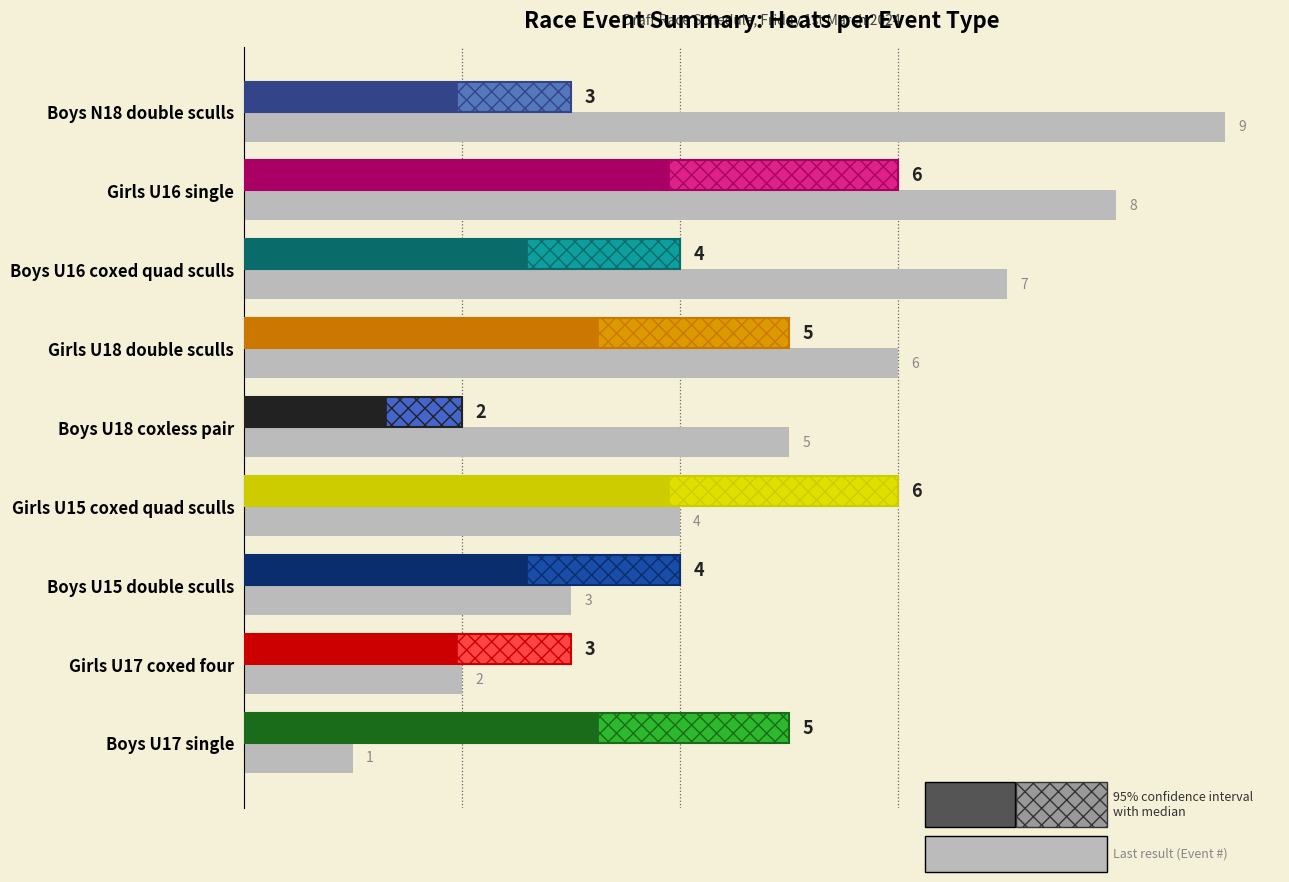

What is the value of the 5th bar from the left?

5